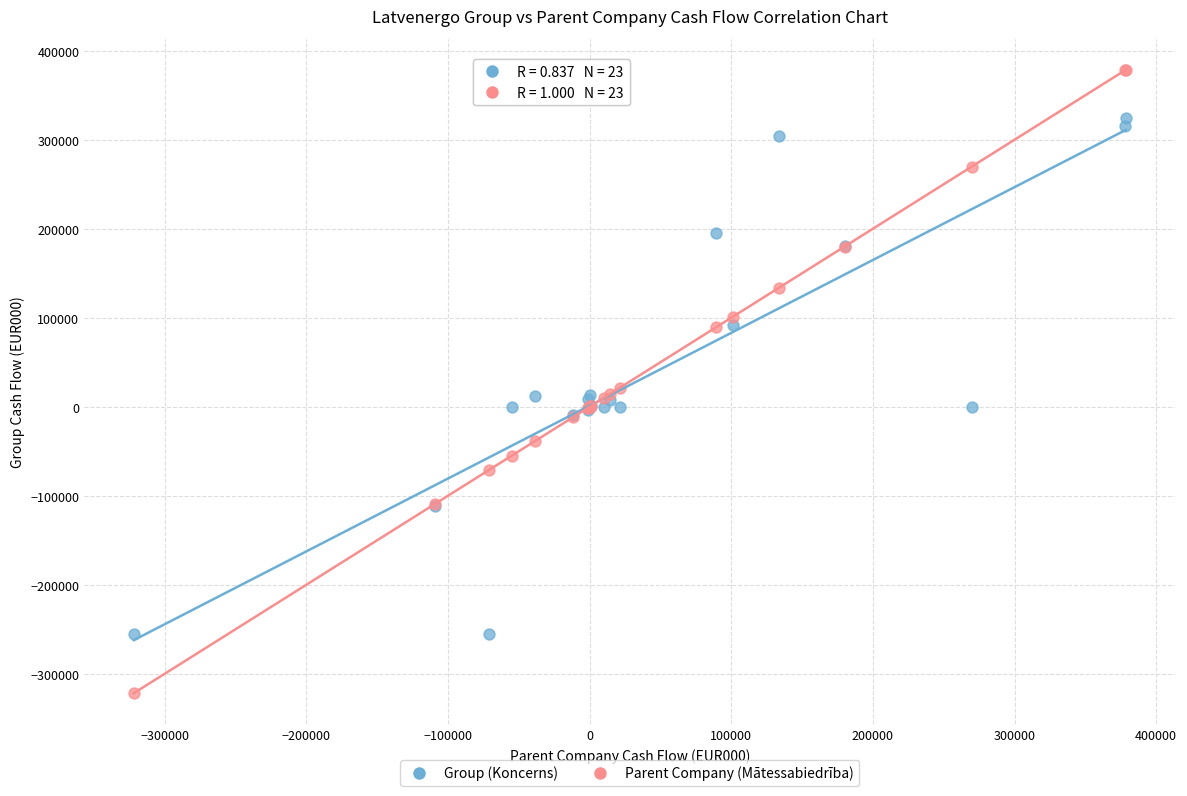

Which series contains the lowest Y value?

Parent Company (Mātessabiedrība)